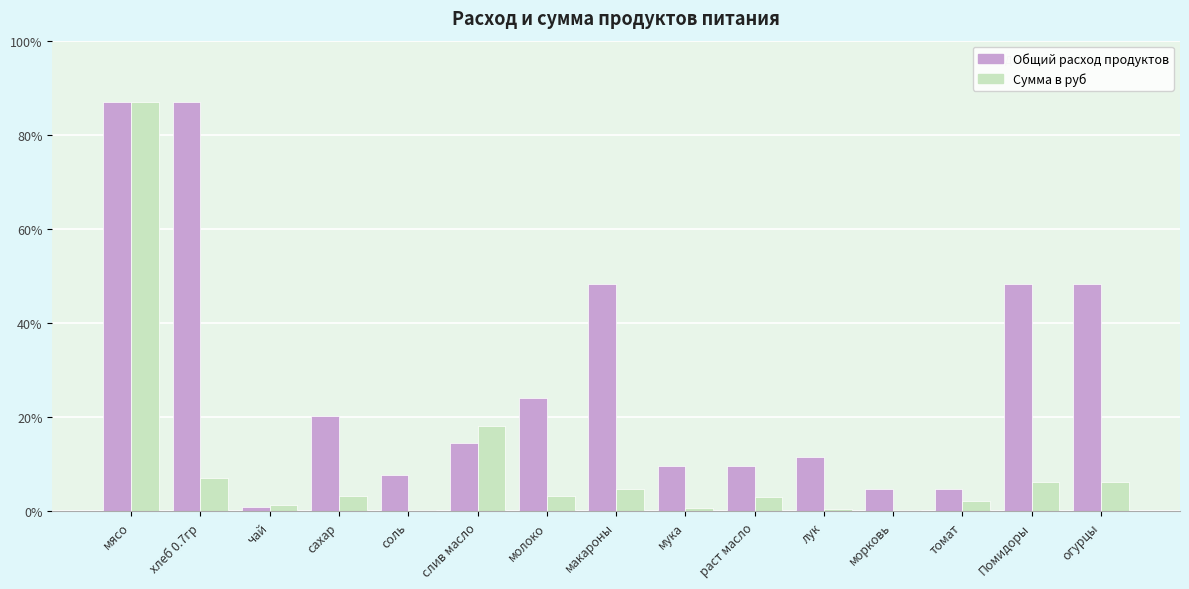

Does the chart contain stacked bars?

No